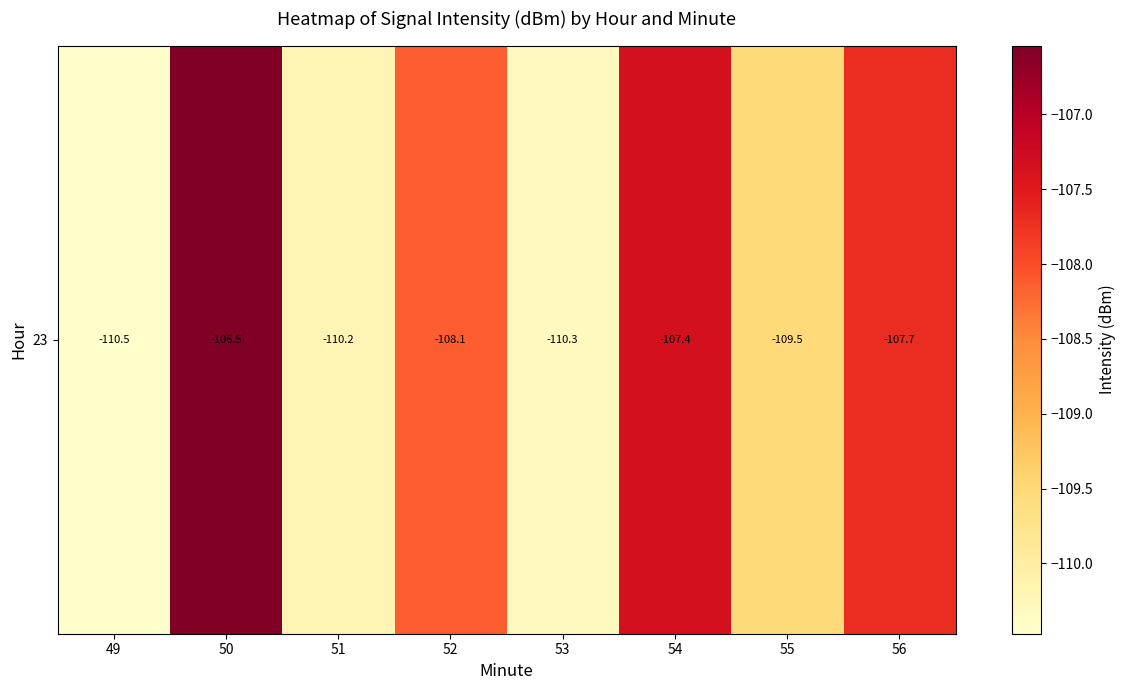

Reading left to right, extract all data points from this chart.

-110.5	-106.5	-110.2	-108.1	-110.3	-107.4	-109.5	-107.7